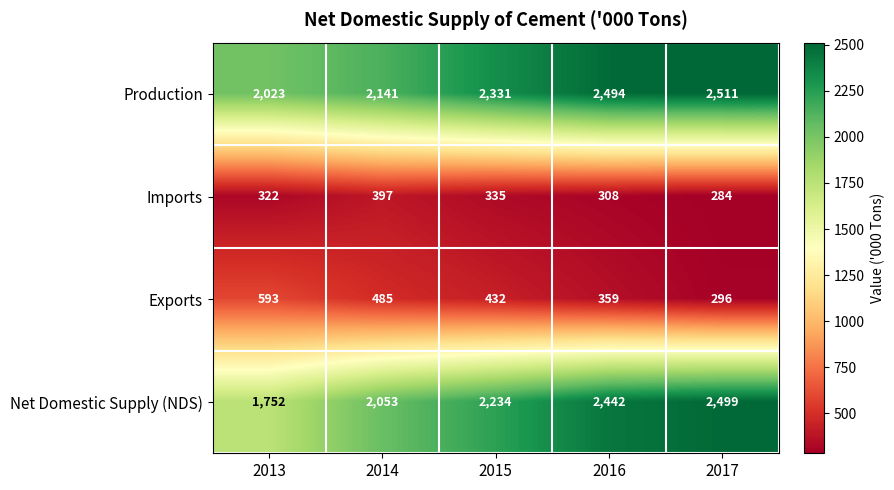

How many values in the Exports series are below 432?

2